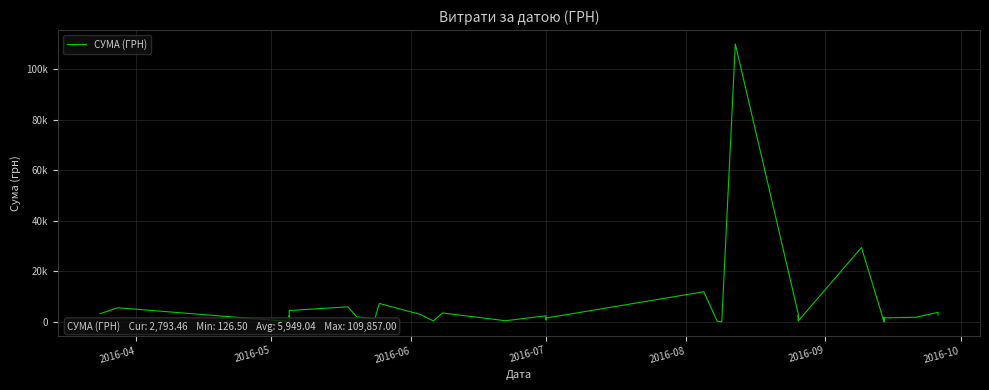

How many distinct data groups are displayed?

1